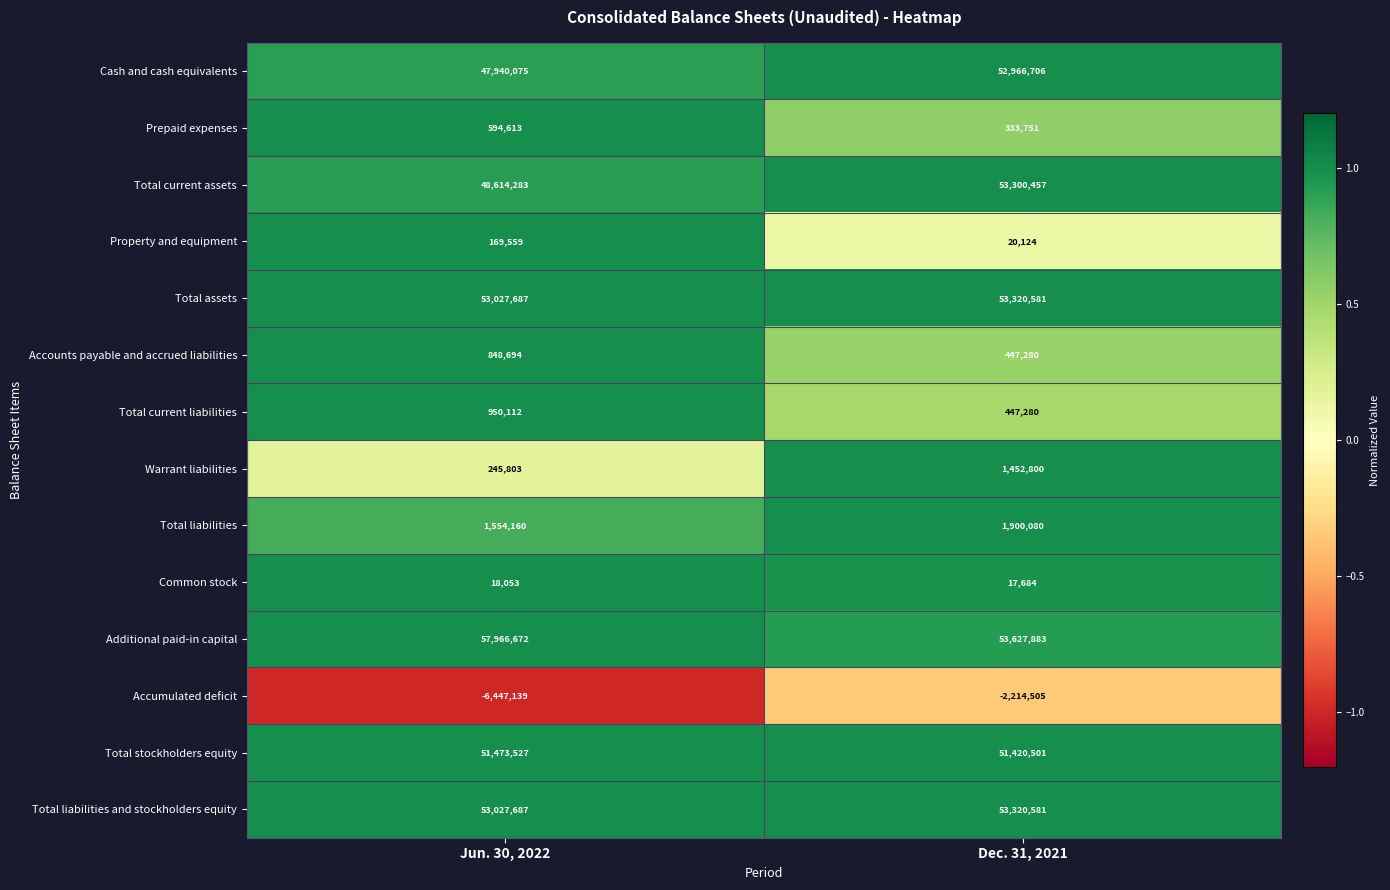

Reading left to right, list all the values displayed in this chart.

Cash and cash equivalents: Jun. 30, 2022=47940075	Dec. 31, 2021=52966706
Prepaid expenses: Jun. 30, 2022=594613	Dec. 31, 2021=333751
Total current assets: Jun. 30, 2022=48614283	Dec. 31, 2021=53300457
Property and equipment: Jun. 30, 2022=169559	Dec. 31, 2021=20124
Total assets: Jun. 30, 2022=53027687	Dec. 31, 2021=53320581
Accounts payable and accrued liabilities: Jun. 30, 2022=848694	Dec. 31, 2021=447280
Total current liabilities: Jun. 30, 2022=950112	Dec. 31, 2021=447280
Warrant liabilities: Jun. 30, 2022=245803	Dec. 31, 2021=1452800
Total liabilities: Jun. 30, 2022=1554160	Dec. 31, 2021=1900080
Common stock: Jun. 30, 2022=18053	Dec. 31, 2021=17684
Additional paid-in capital: Jun. 30, 2022=57966672	Dec. 31, 2021=53627883
Accumulated deficit: Jun. 30, 2022=-6447139	Dec. 31, 2021=-2214505
Total stockholders equity: Jun. 30, 2022=51473527	Dec. 31, 2021=51420501
Total liabilities and stockholders equity: Jun. 30, 2022=53027687	Dec. 31, 2021=53320581